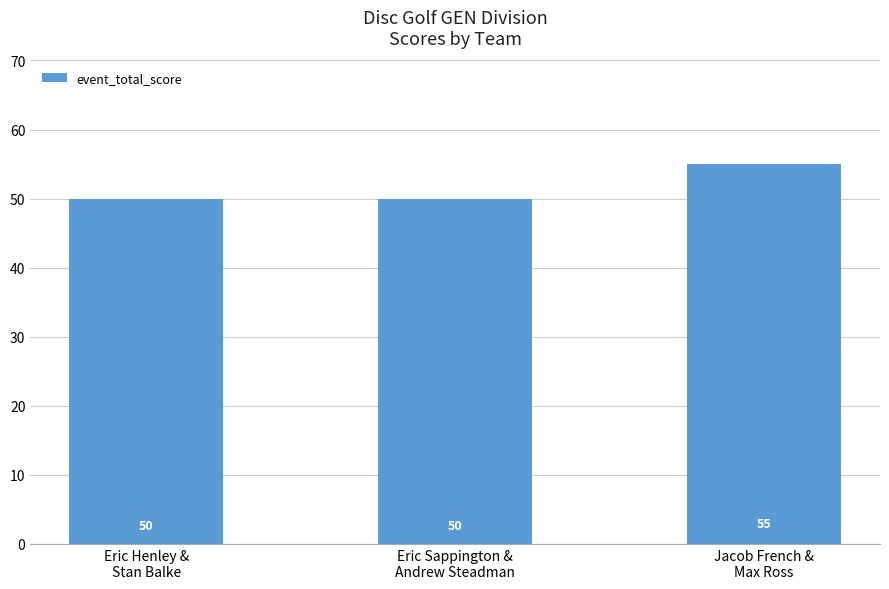

Reading left to right, what are all the values shown in this chart?

Eric Henley &
Stan Balke=50	Eric Sappington &
Andrew Steadman=50	Jacob French &
Max Ross=55